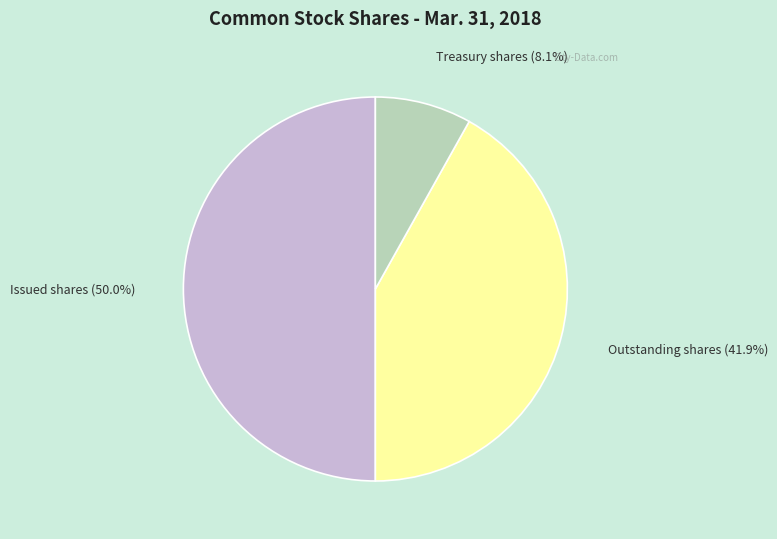

Does any single category account for the majority?

No